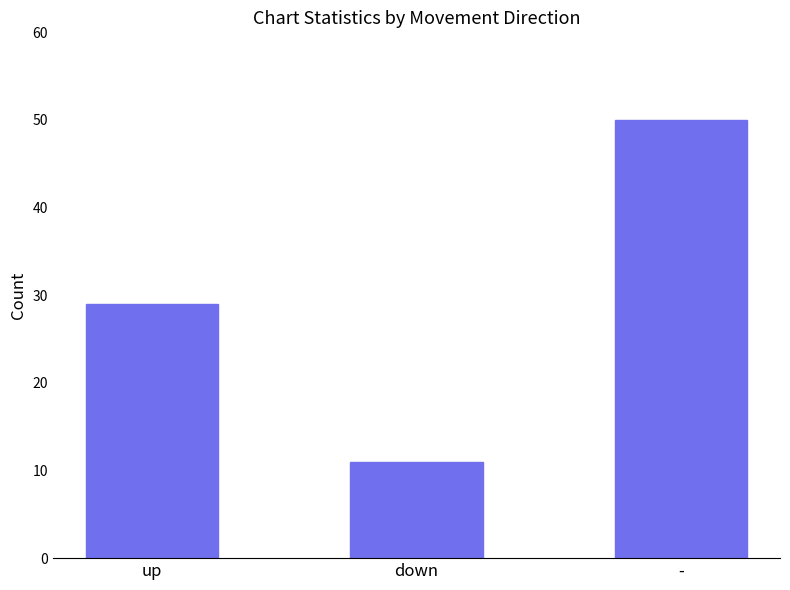

The value at up is 29. True or false?

True